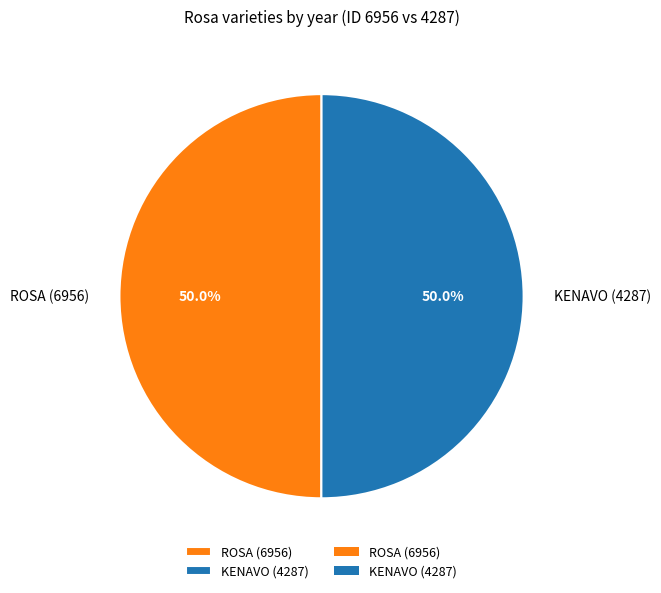

How many slices are in this pie chart?

2